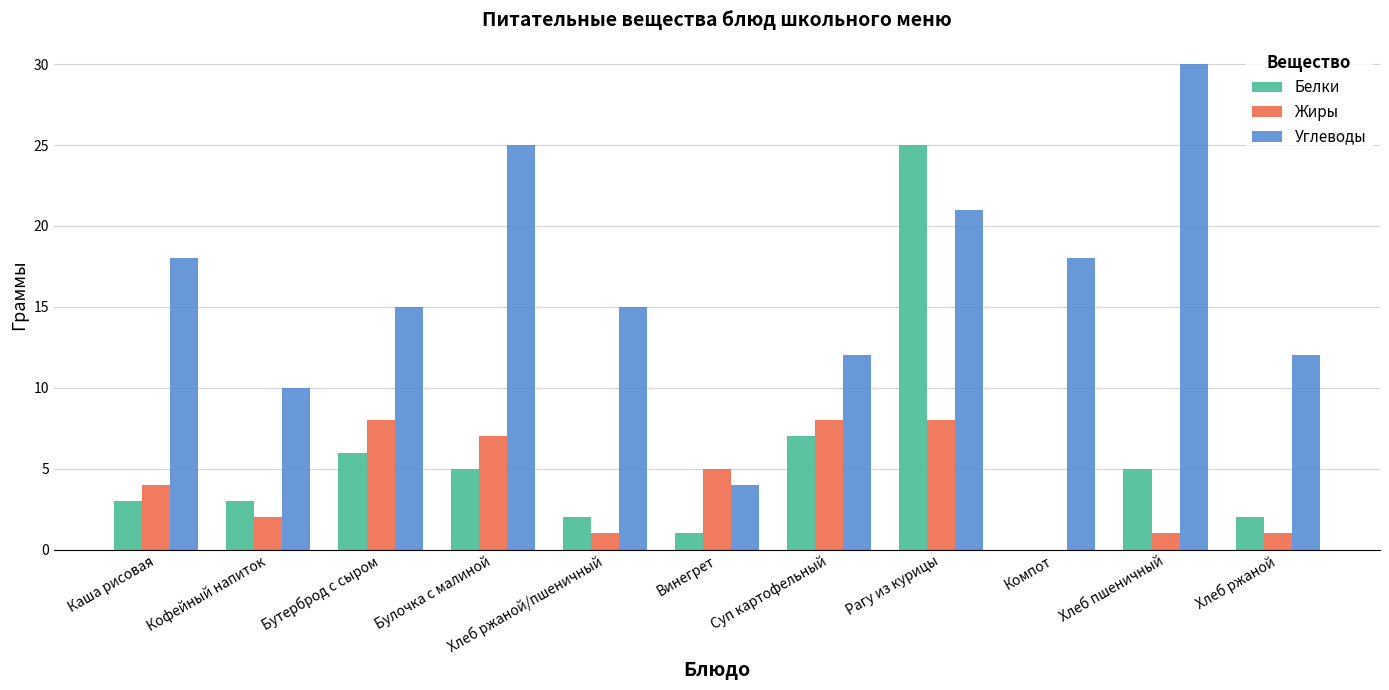

The Жиры series shows 2 at Бутерброд с сыром. True or false?

False